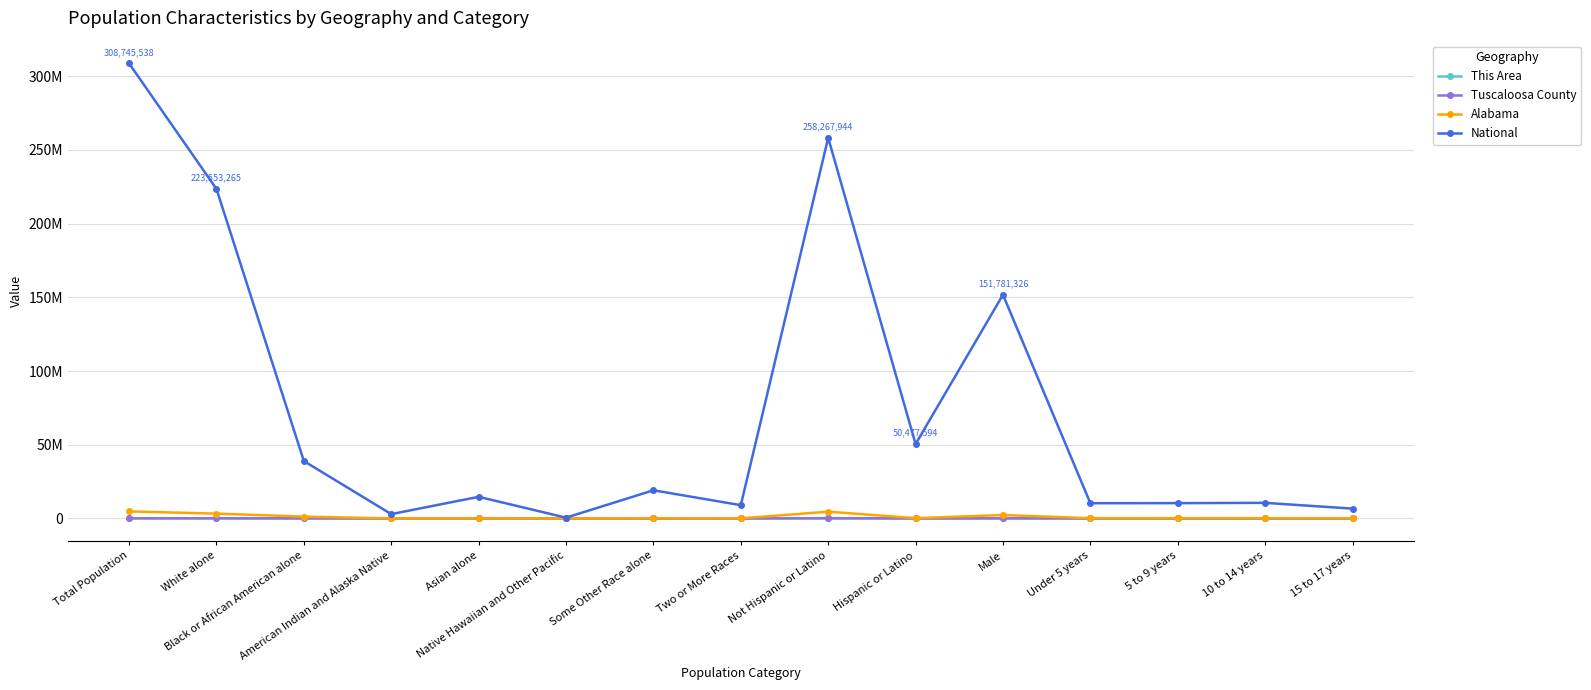

True or false: Tuscaloosa County has more than 0 points higher than both neighbors.

True